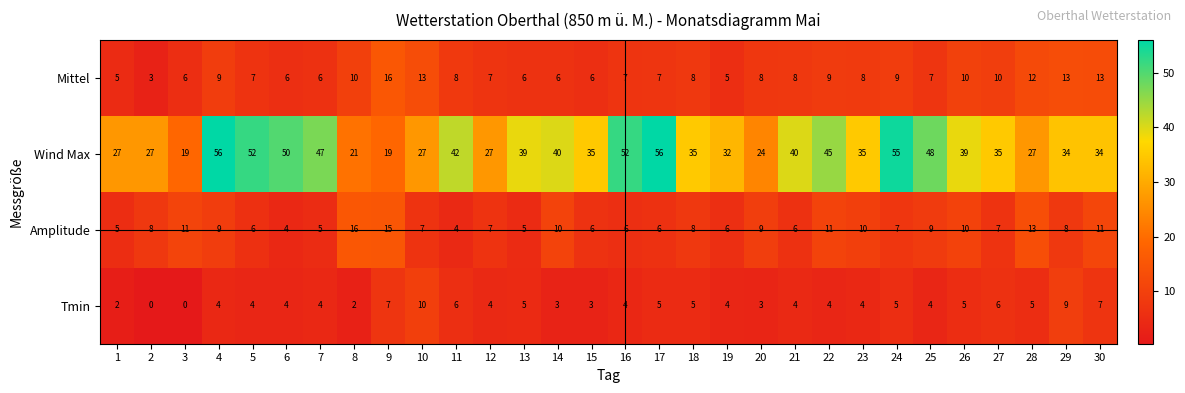

At 24, list the series in order from largest to smallest.

Wind Max, Mittel, Amplitude, Tmin